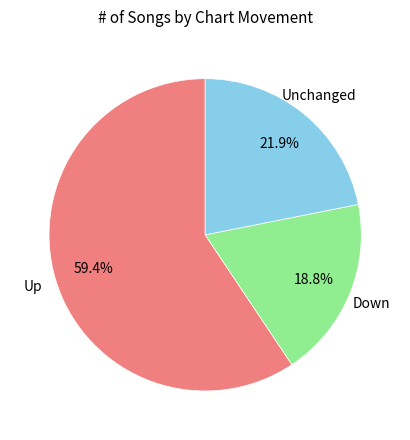

Which category has the smallest portion of the pie?

Down